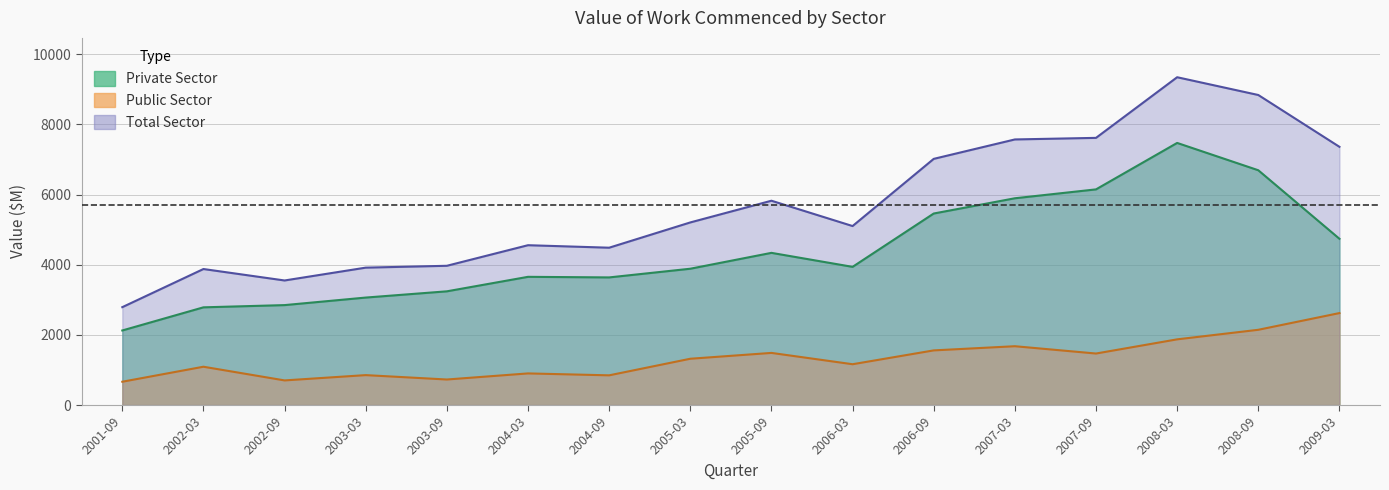

True or false: Private Sector has more than 2 interior local peaks.

True